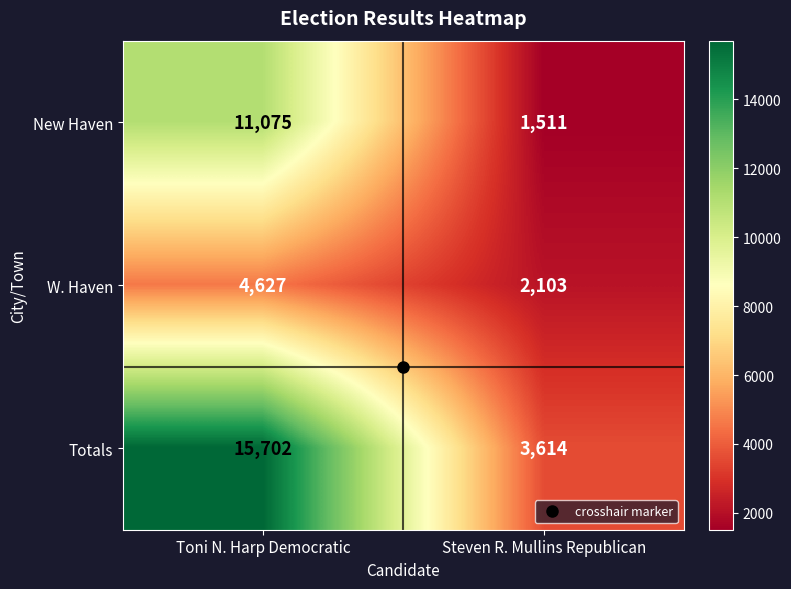

Which series has the largest total across all categories?

Totals